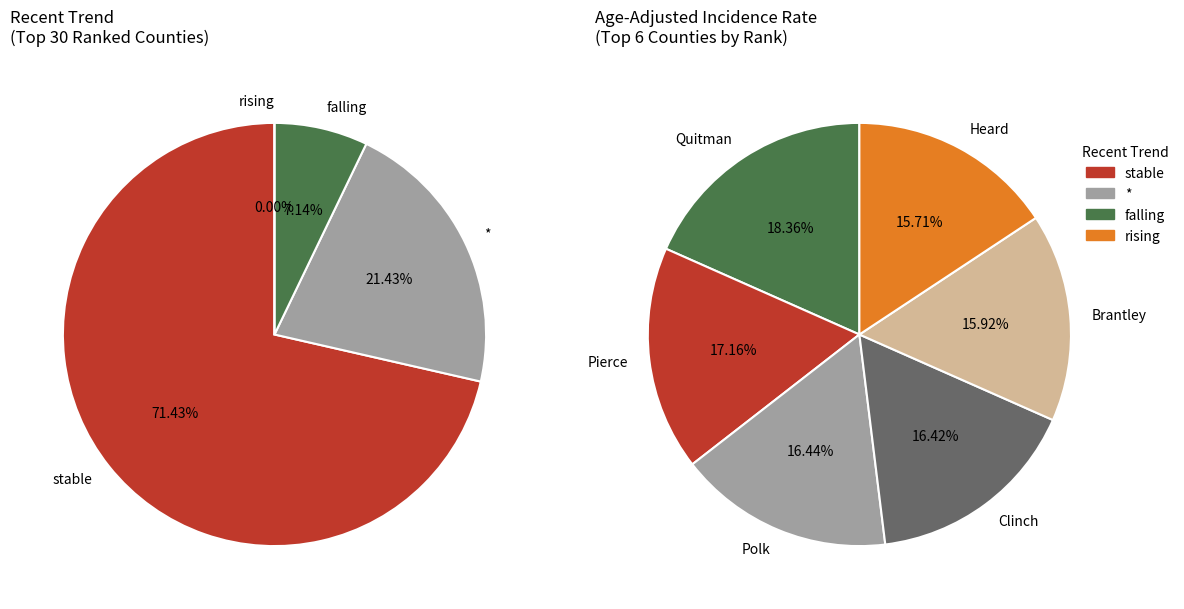

Which slice is the largest?

stable